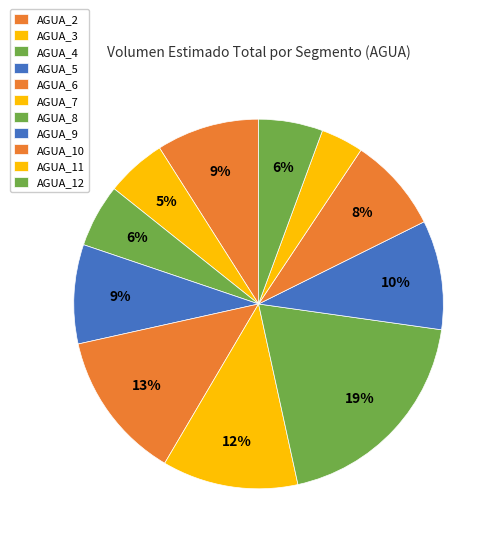

The AGUA_4 slice represents 6% of the pie. True or false?

True